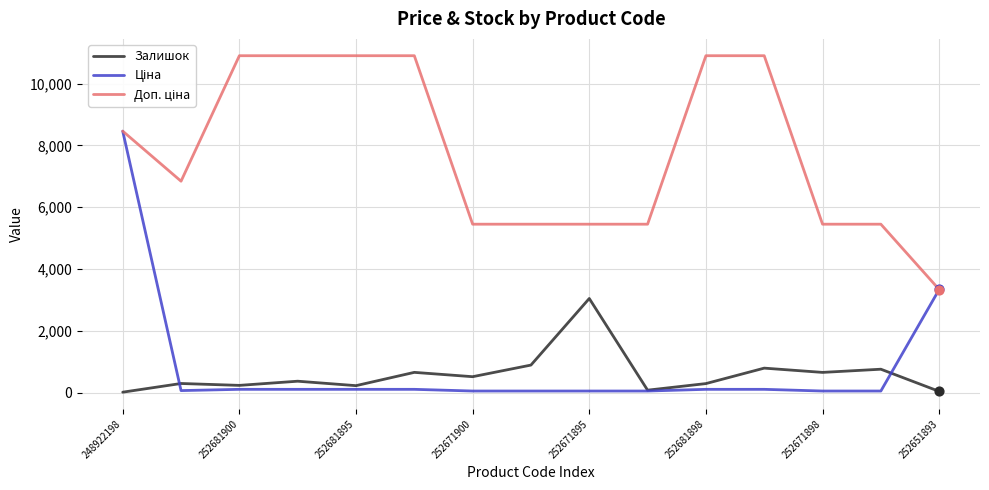

What is the greatest value displayed?

10903.0